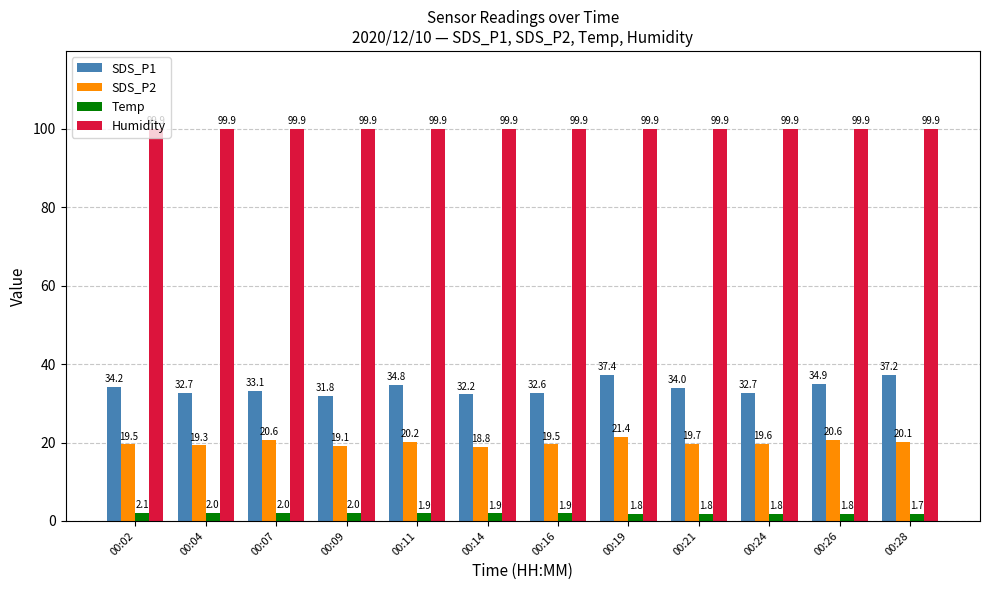

At 00:16, list the series in order from smallest to largest.

Temp, SDS_P2, SDS_P1, Humidity